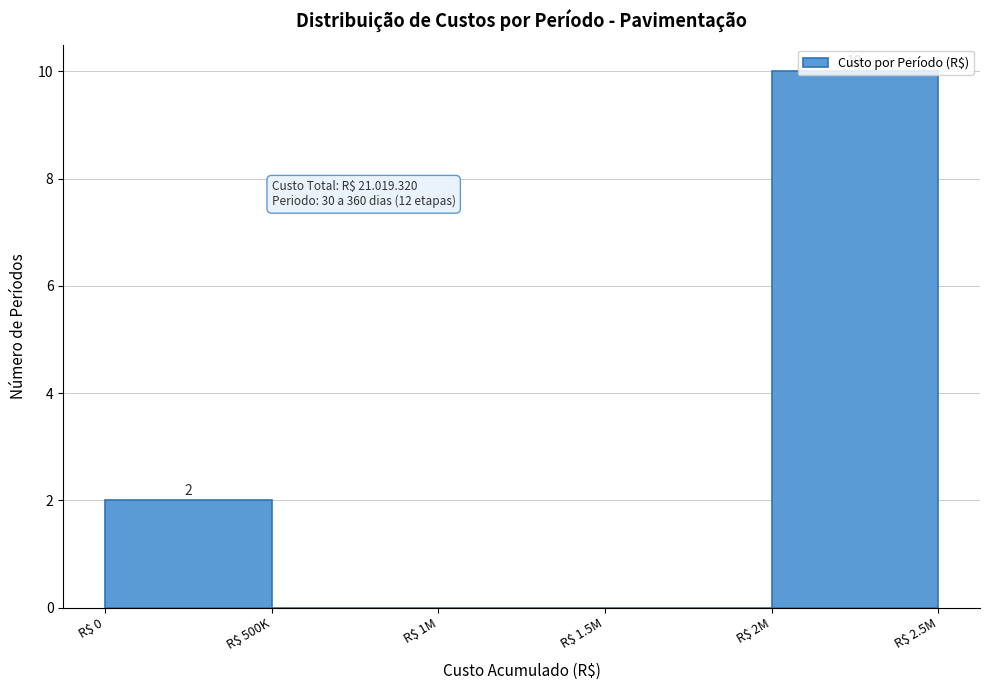

The value at R$ 1M is 0. True or false?

True